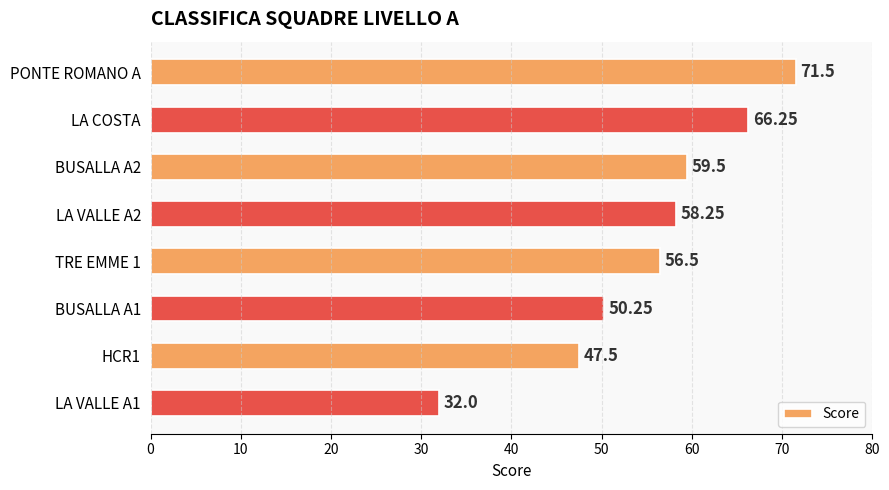

What is the change in value from BUSALLA A2 to TRE EMME 1?

-3.0